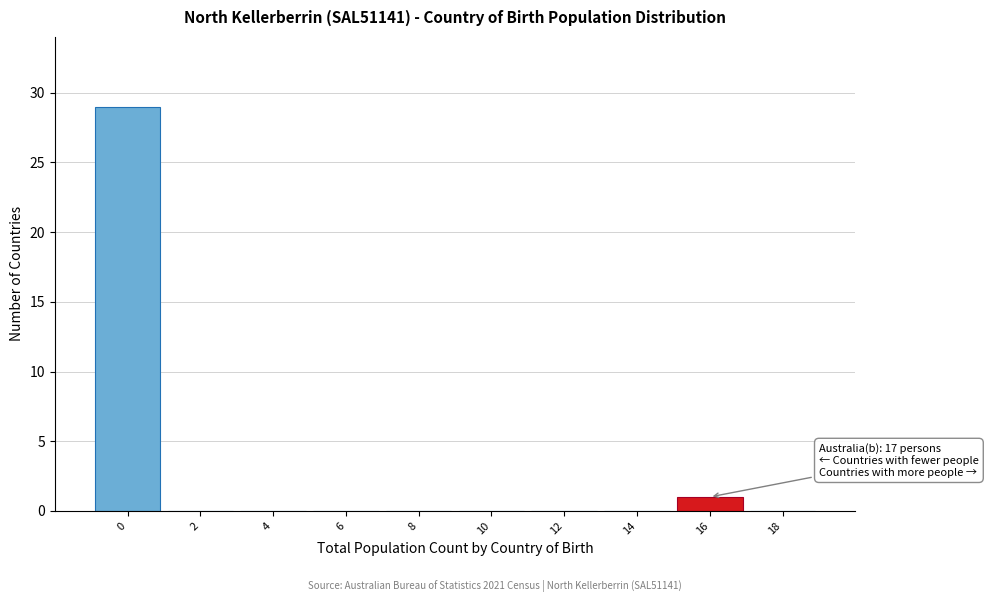

Reading right to left, list all the values displayed in this chart.

18=0	16=1	14=0	12=0	10=0	8=0	6=0	4=0	2=0	0=29